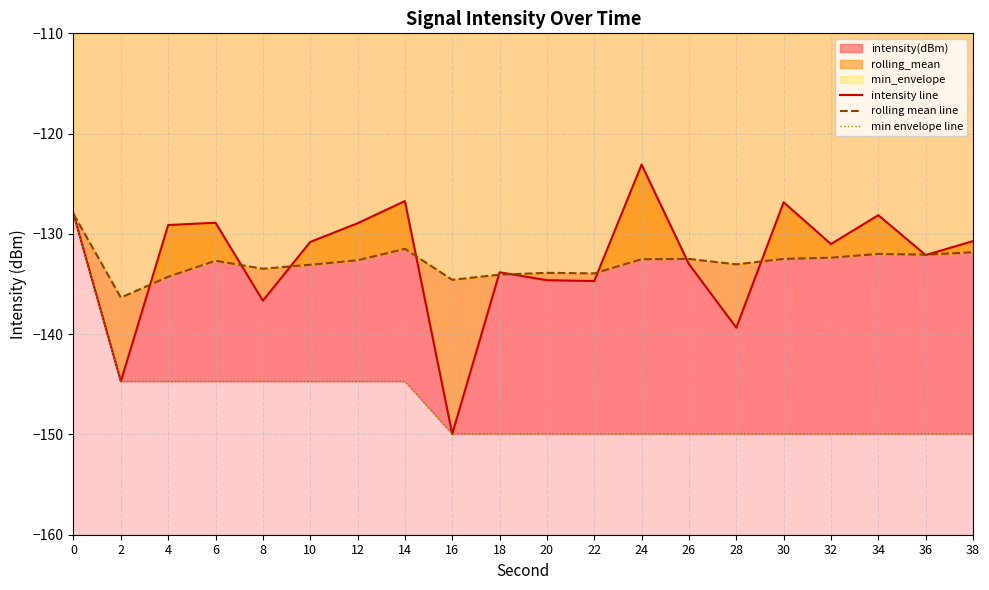

What is the value of the rolling mean line point at the 9th from the left?

-134.6